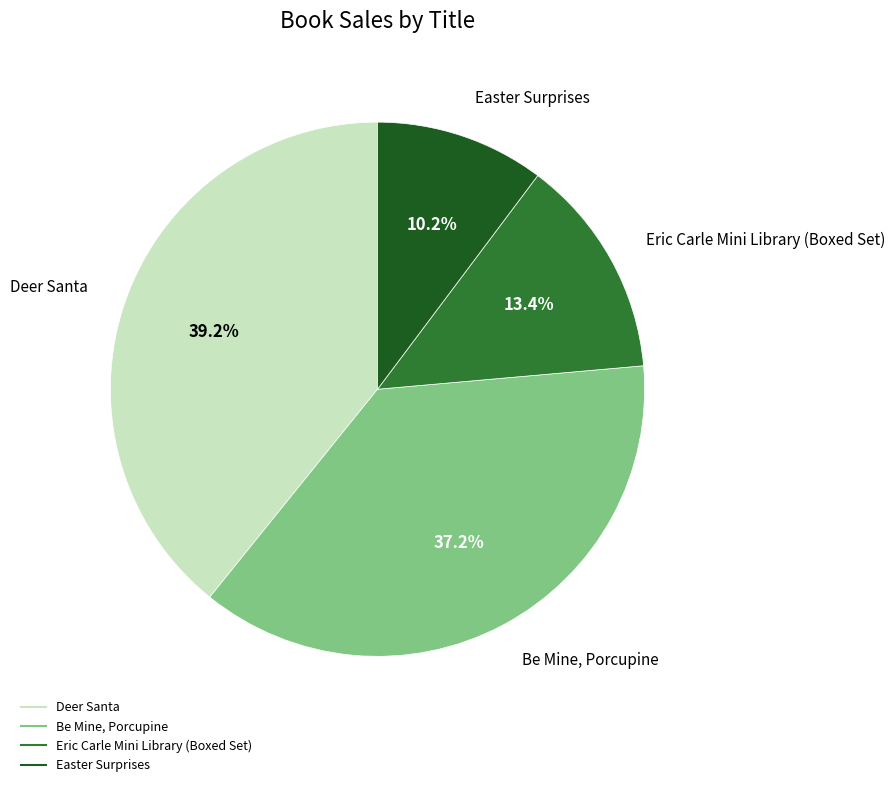

Does any single category account for the majority?

No